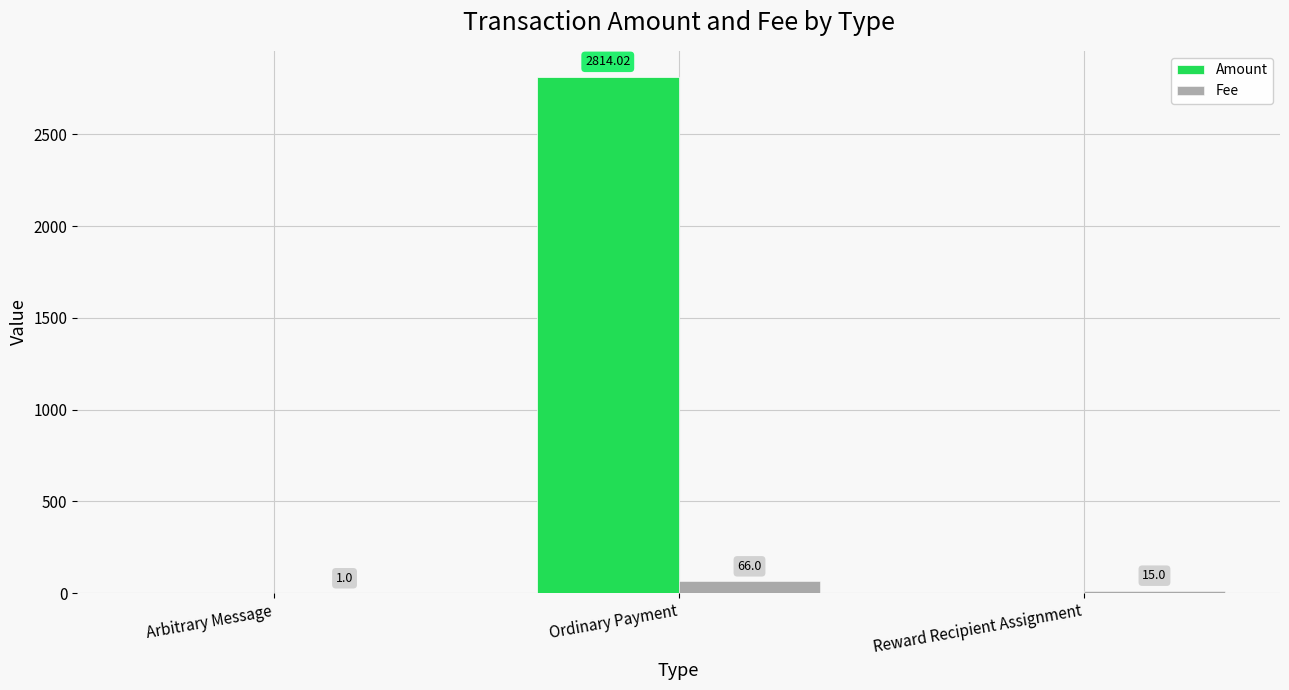

At which label is Fee closest to 33?

Reward Recipient Assignment